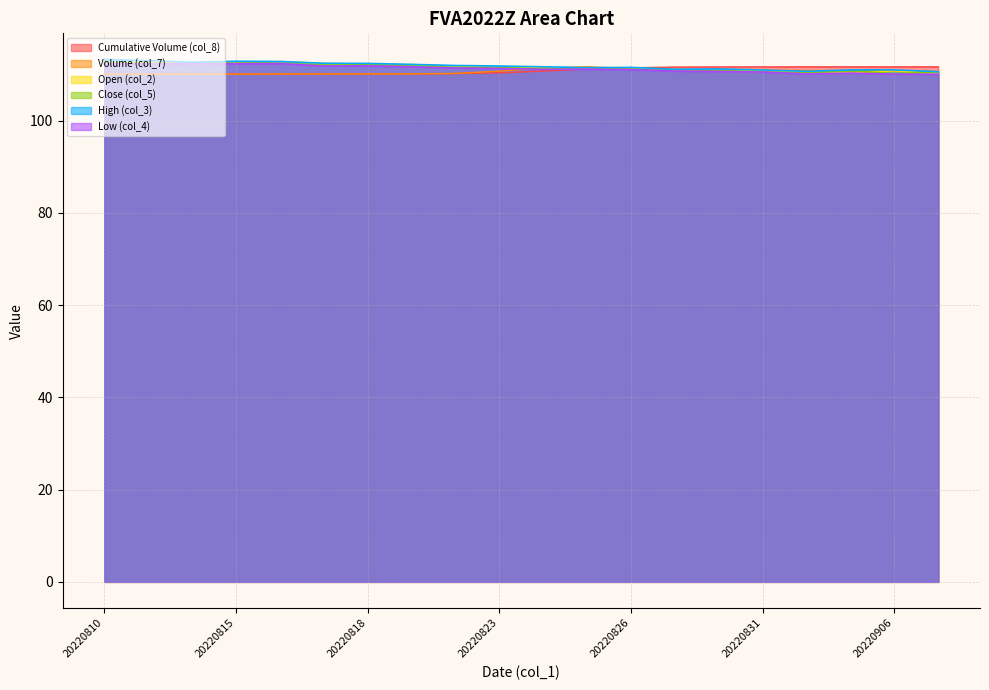

List the labels in order of col_3 value, largest first.

20220810, 20220811, 20220815, 20220816, 20220812, 20220817, 20220818, 20220819, 20220822, 20220823, 20220824, 20220826, 20220825, 20220830, 20220829, 20220902, 20220906, 20220831, 20220901, 20220907